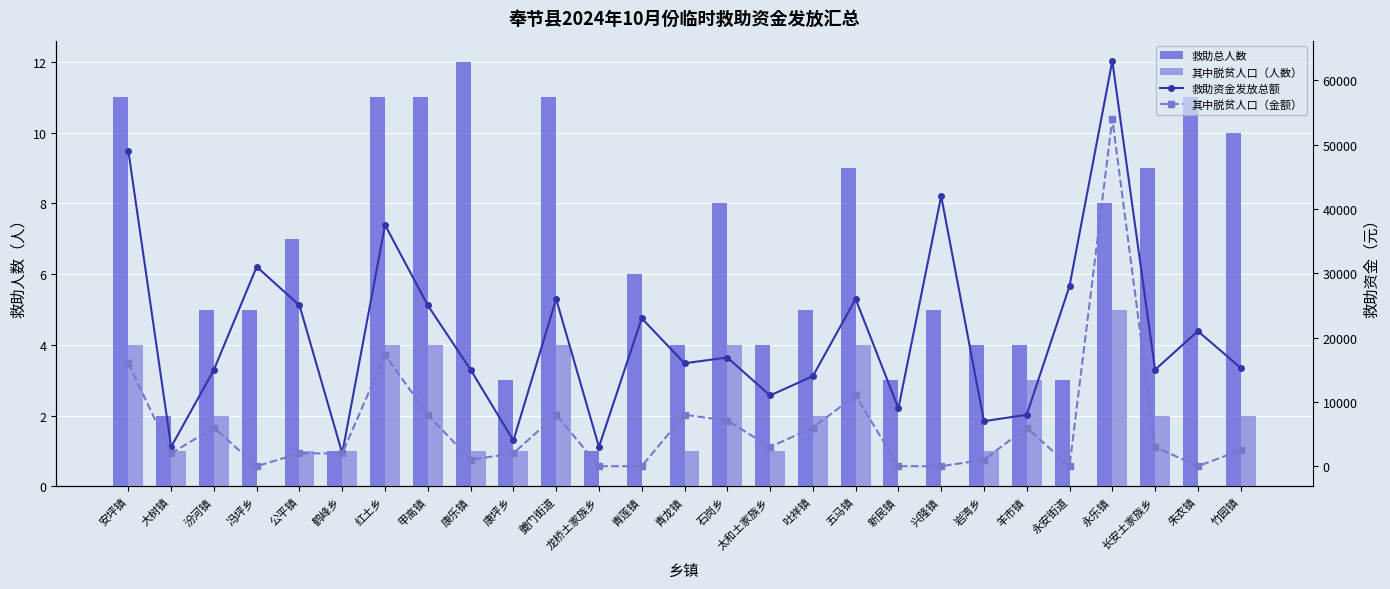

At which label does 救助总人数 first exceed 5?

安坪镇